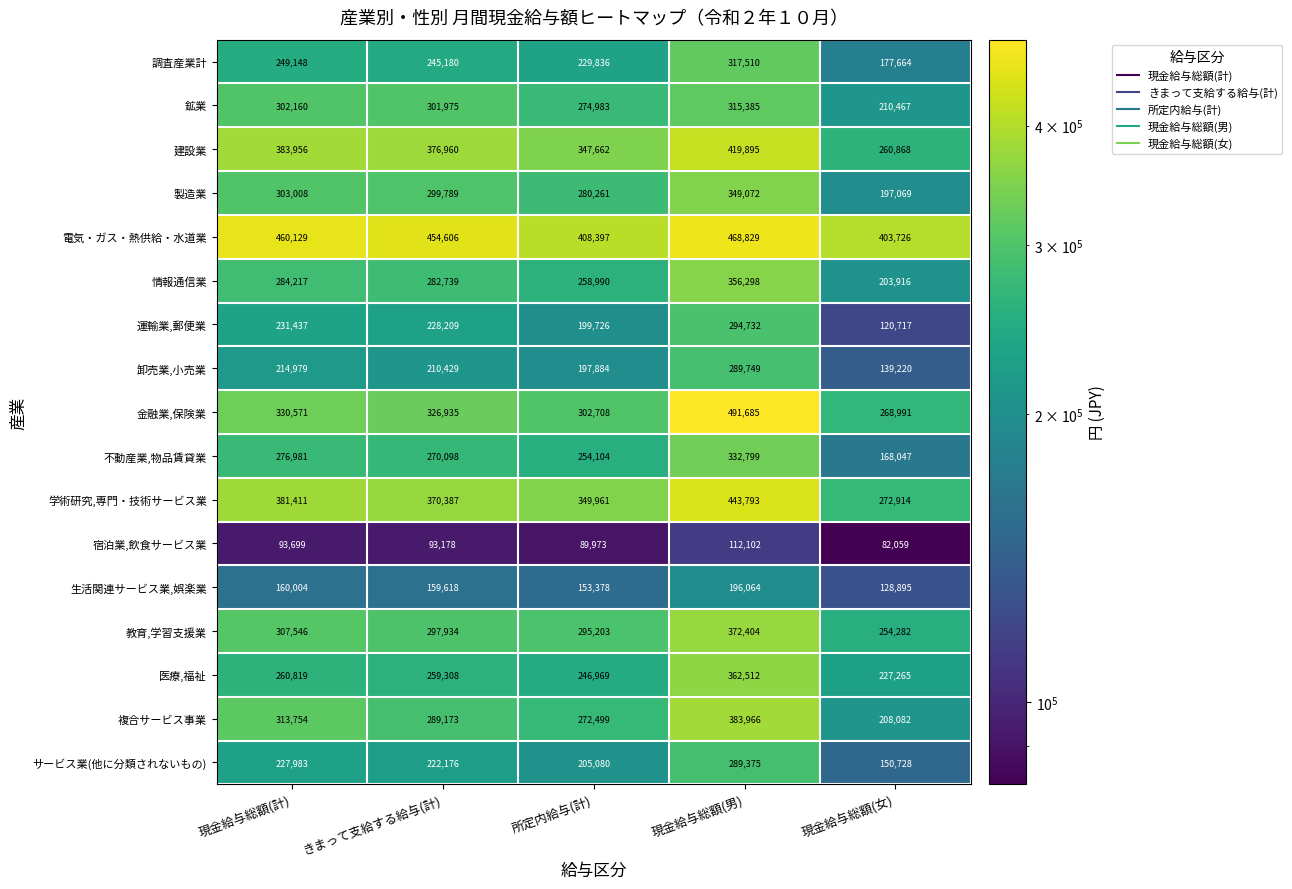

True or false: 宿泊業,飲食サービス業 has a value of 93699 at 現金給与総額(計).

True